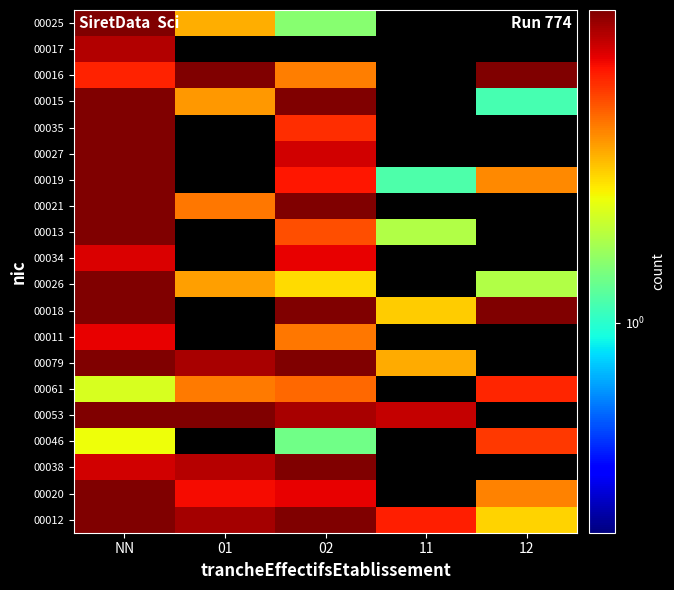

At how many categories does at least one series exceed 9?

2